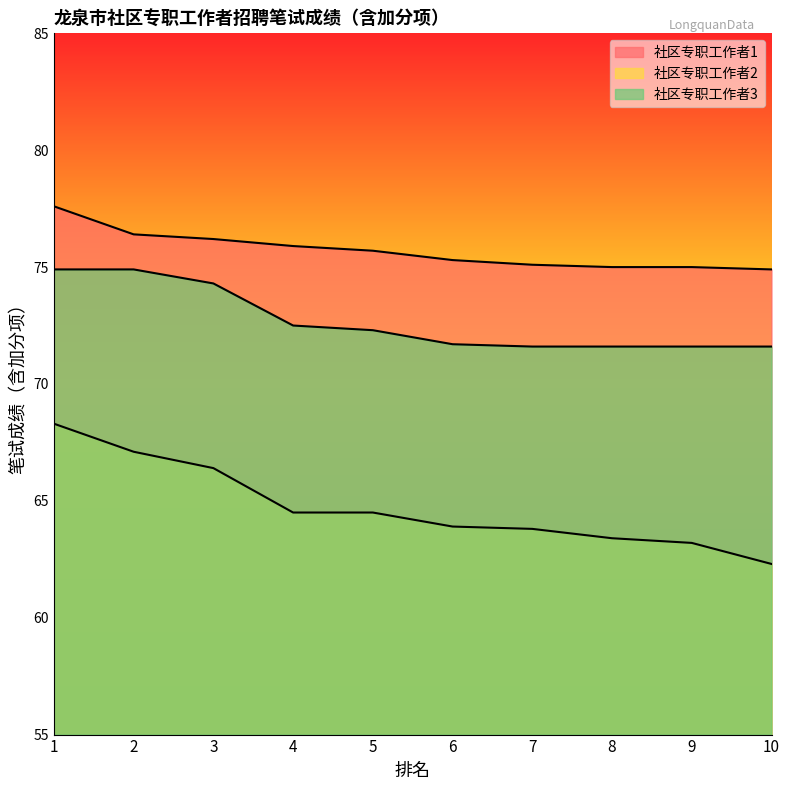

What is the minimum value for 社区专职工作者2?

62.3